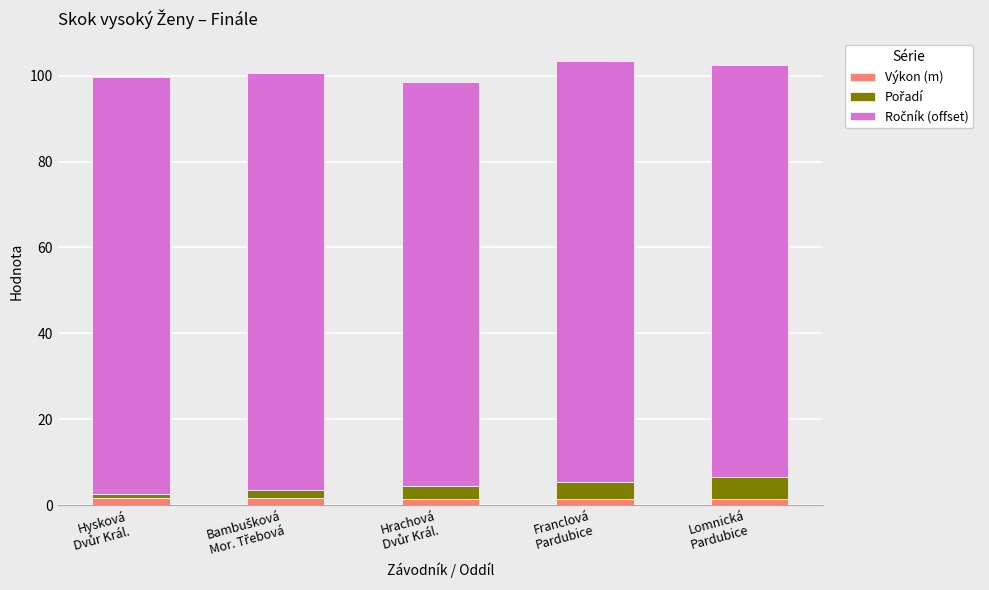

Between Hysková
Dvůr Král. and Lomnická
Pardubice, which series saw the biggest shift?

Pořadí